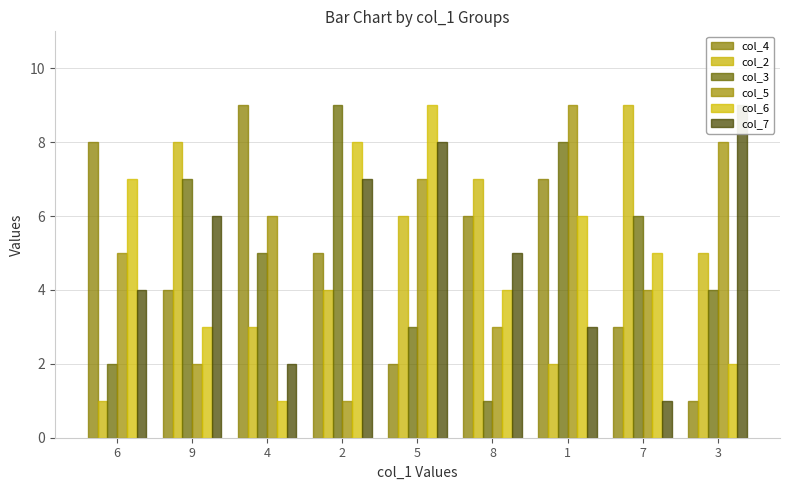

Does the chart contain stacked bars?

No